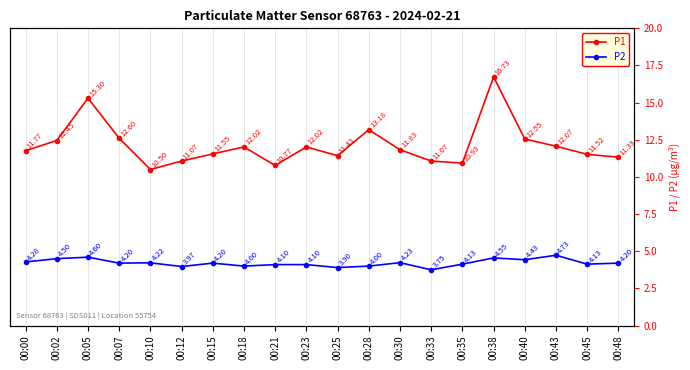

Count the number of categories in the chart.

20